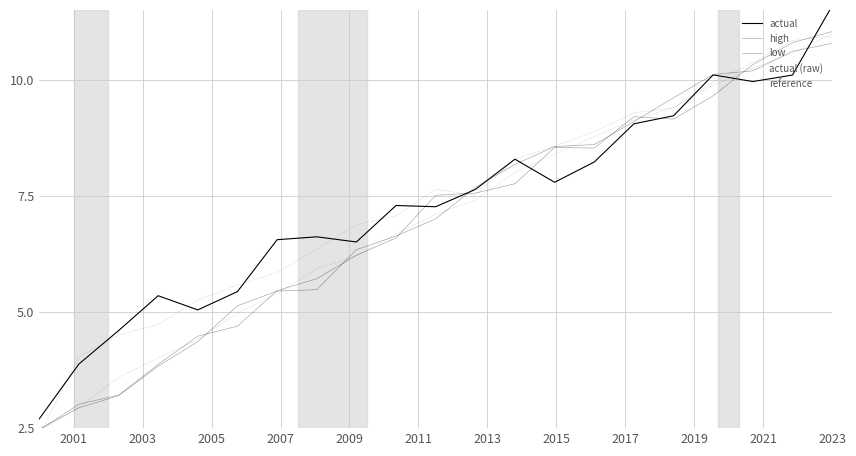

What is the label of the 6th point from the left?

2011